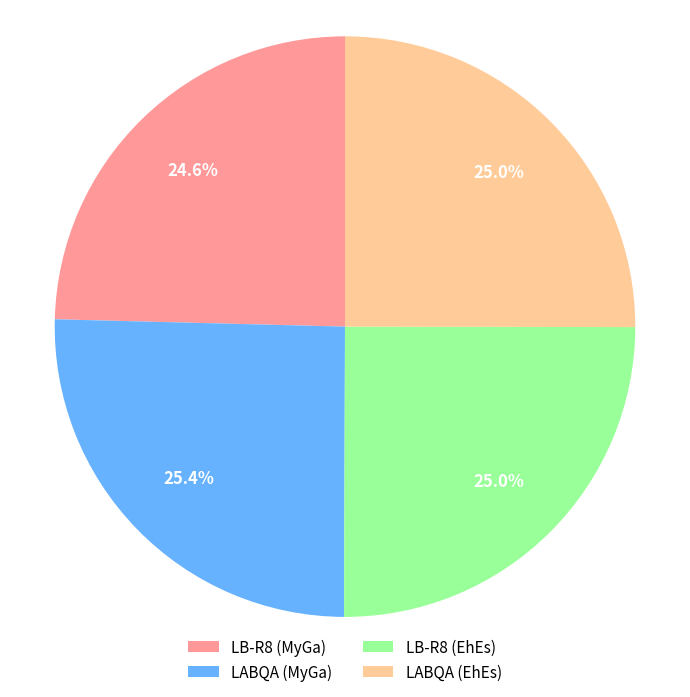

How many segments does this pie chart have?

4